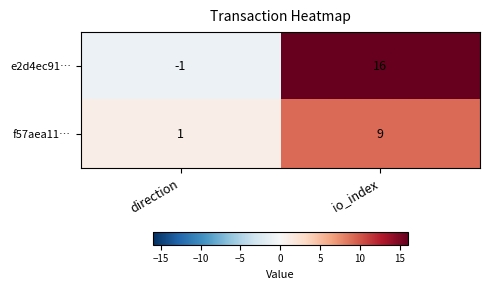

True or false: f57aea11… has a value of 14 at io_index.

False